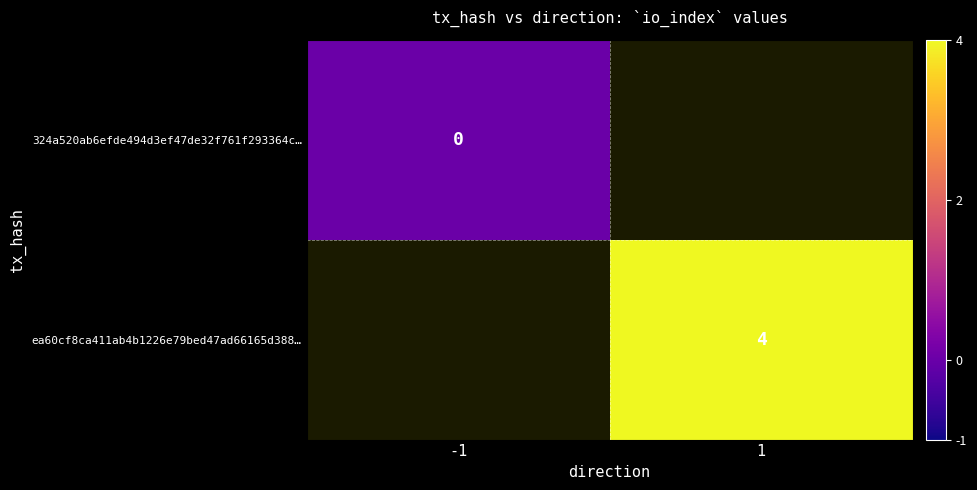

Rank the series by their average value, from lowest to highest.

324a520ab6efde494d3ef47de32f761f293364c…, ea60cf8ca411ab4b1226e79bed47ad66165d388…